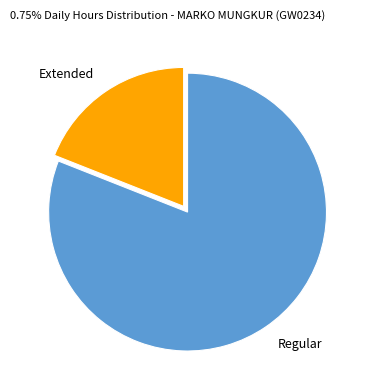

Approximately how many times larger is the value at Regular compared to Extended?

4.3